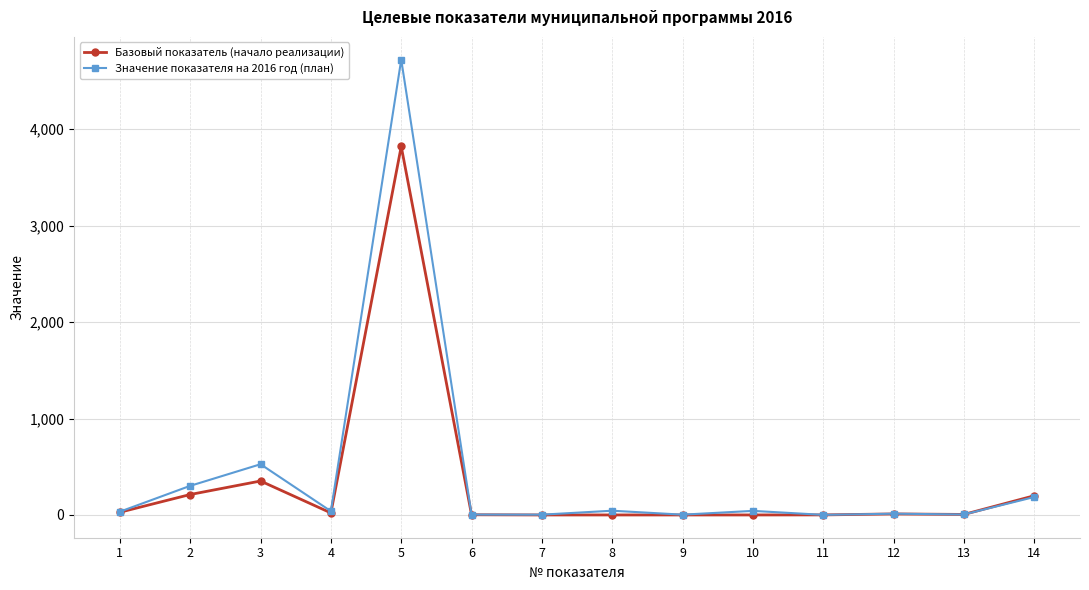

At which category does Базовый показатель (начало реализации) reach its first local valley?

4